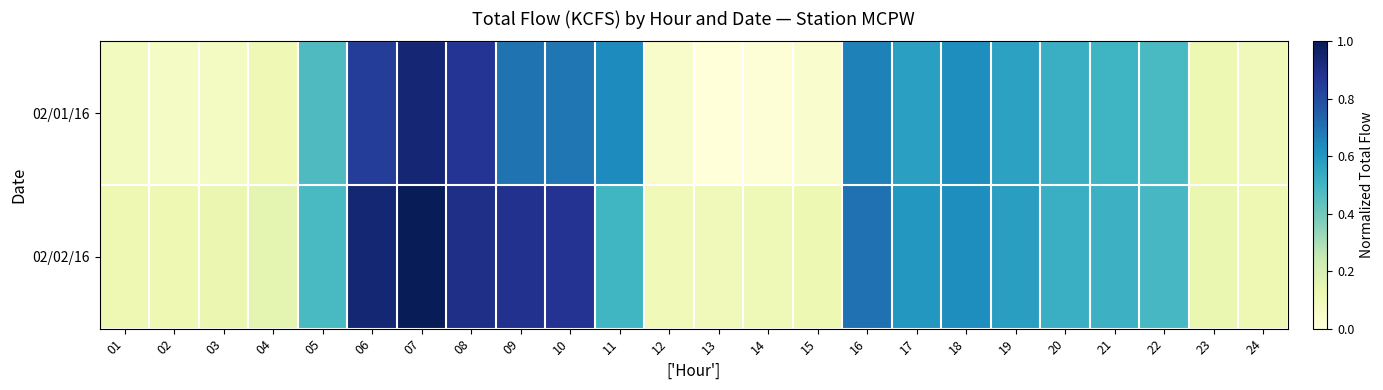

Between 12 and 07, which is larger?

07